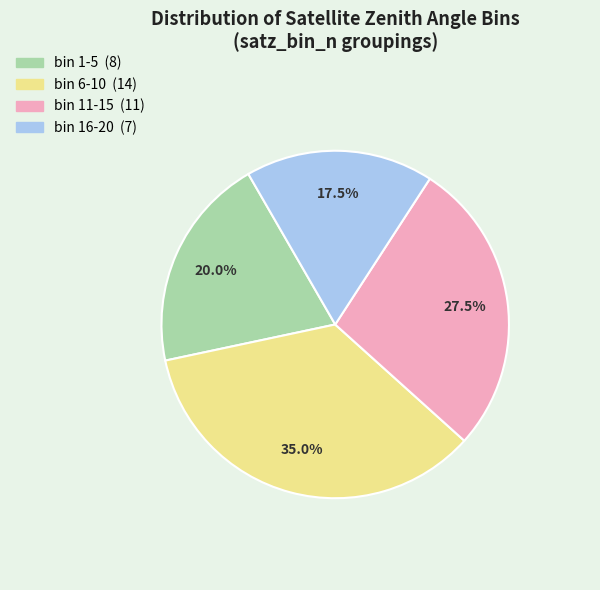

Is there any slice that represents more than half of the pie?

No